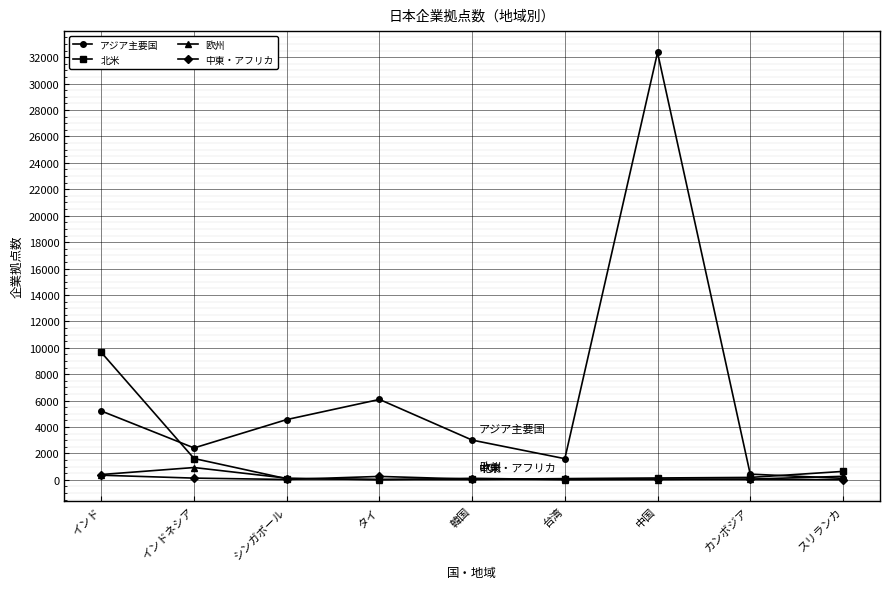

Is it true that 北米 equals 9639 at インド?

True